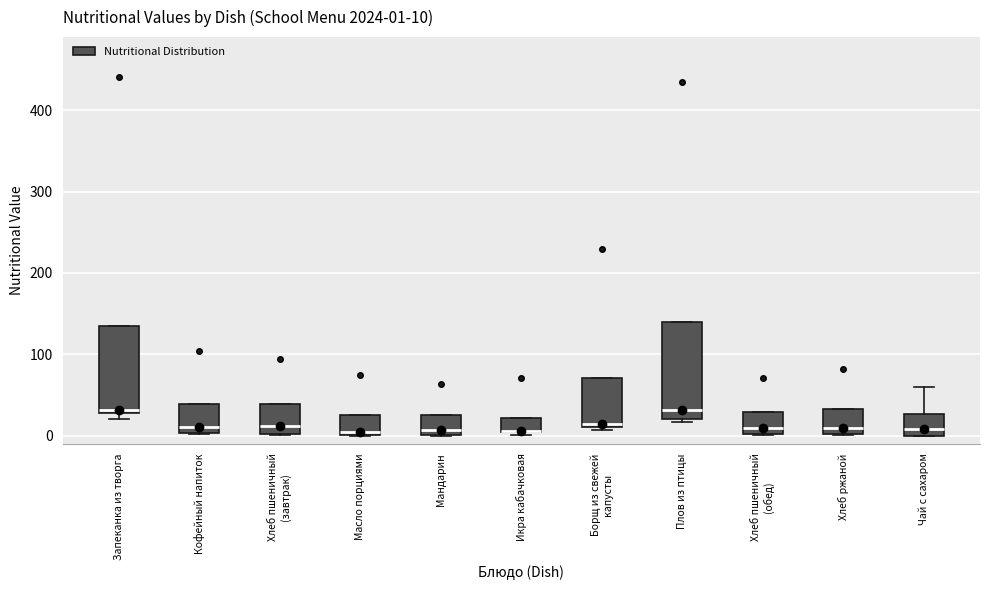

Comparing the boxes themselves (not the whiskers), which one is the tallest?

Плов из птицы